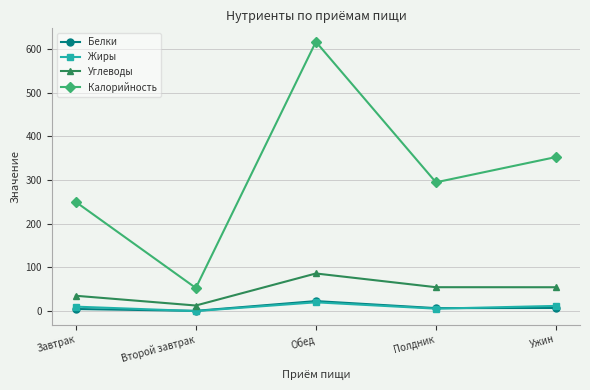

Is it true that Калорийность equals 616.1 at Обед?

True